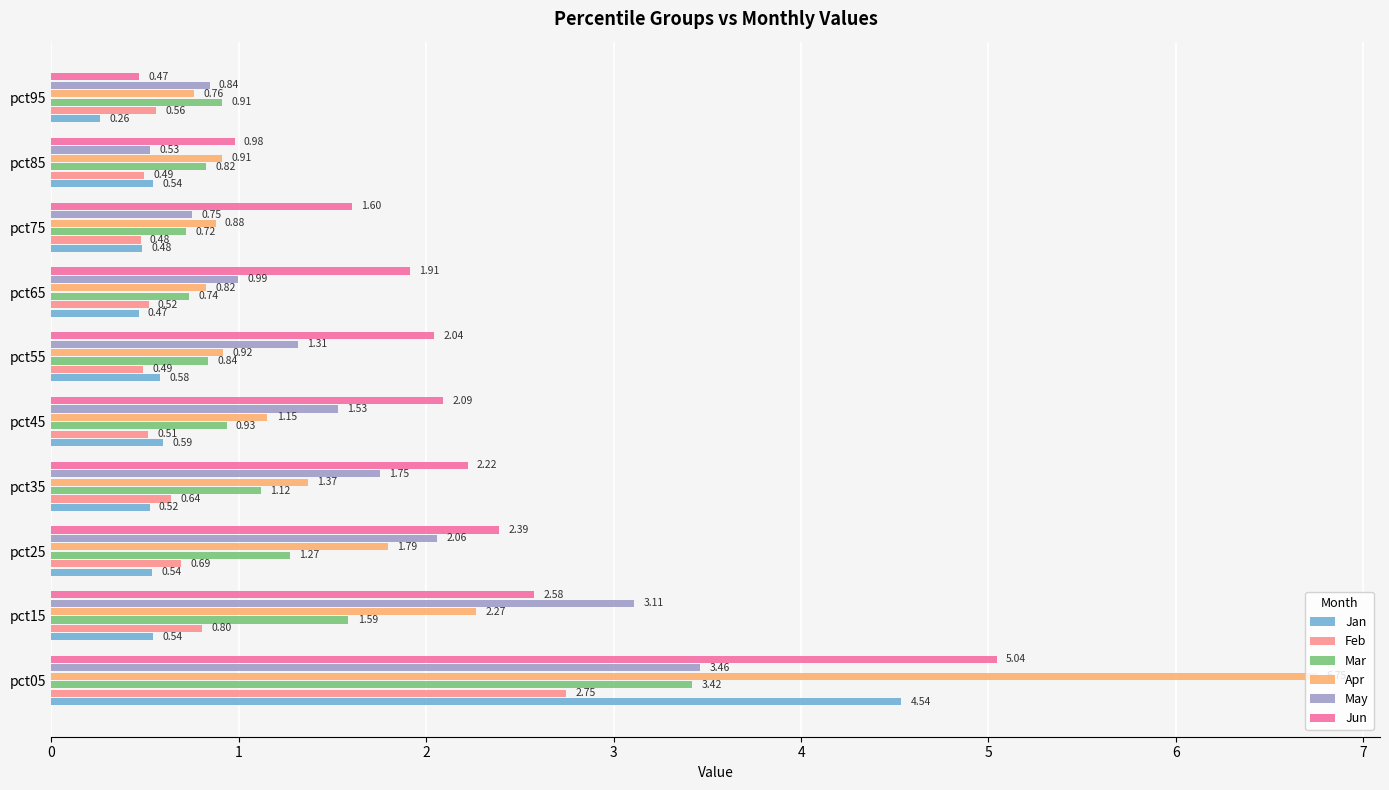

Which category has the lowest value in the Apr series?

pct95